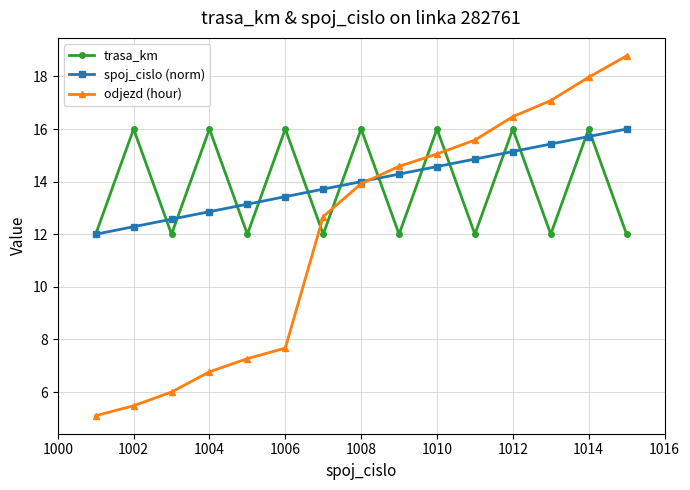

True or false: odjezd (hour) has more than 0 points higher than both neighbors.

False